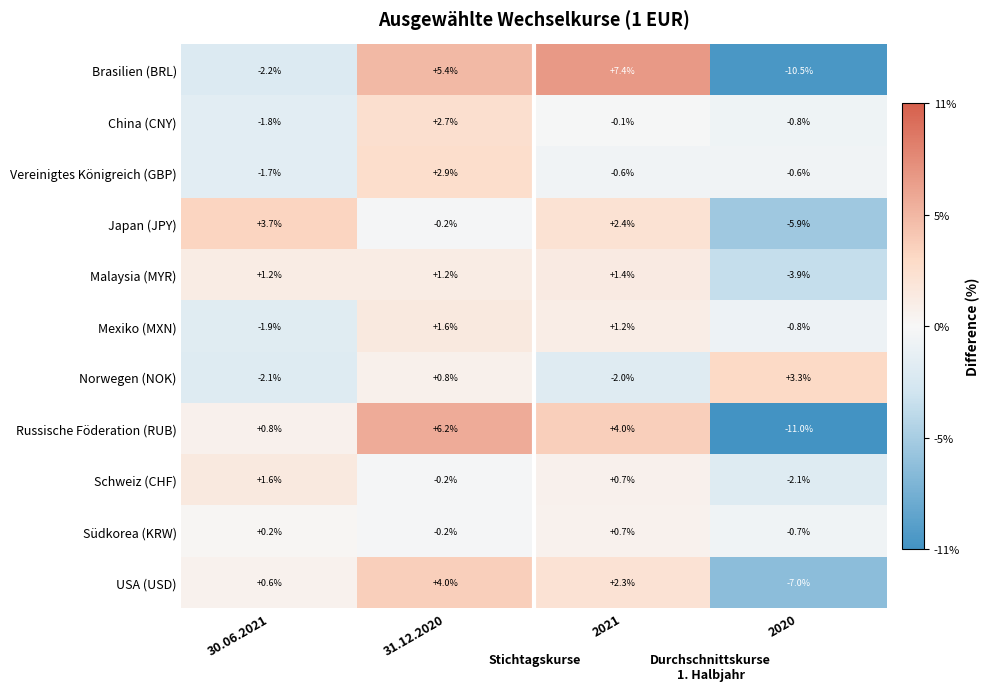

What is the sum of the Südkorea (KRW) values at 2021 and 30.06.2021?

0.9